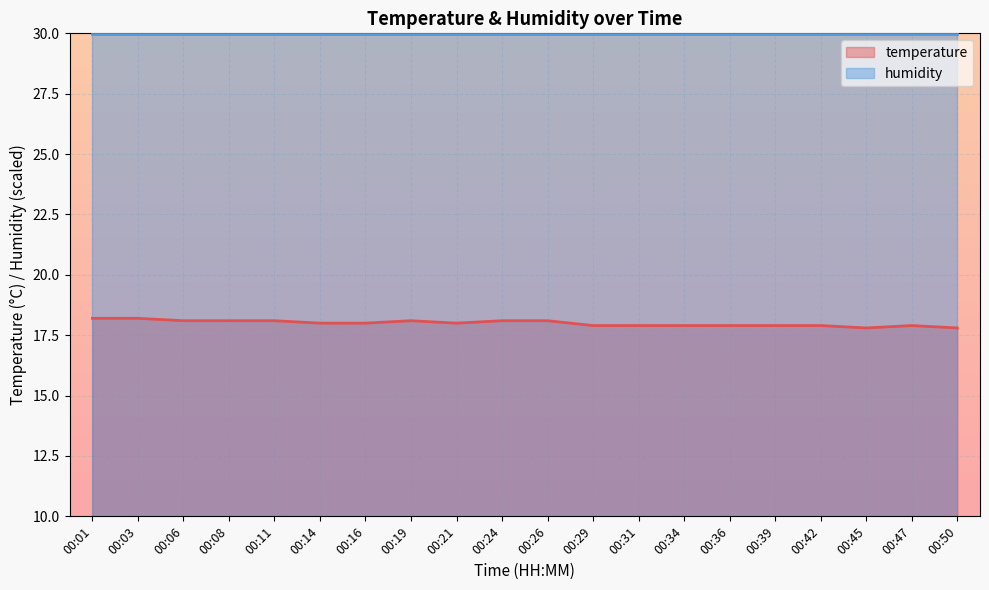

What is the value of the 6th point from the left?

18.0